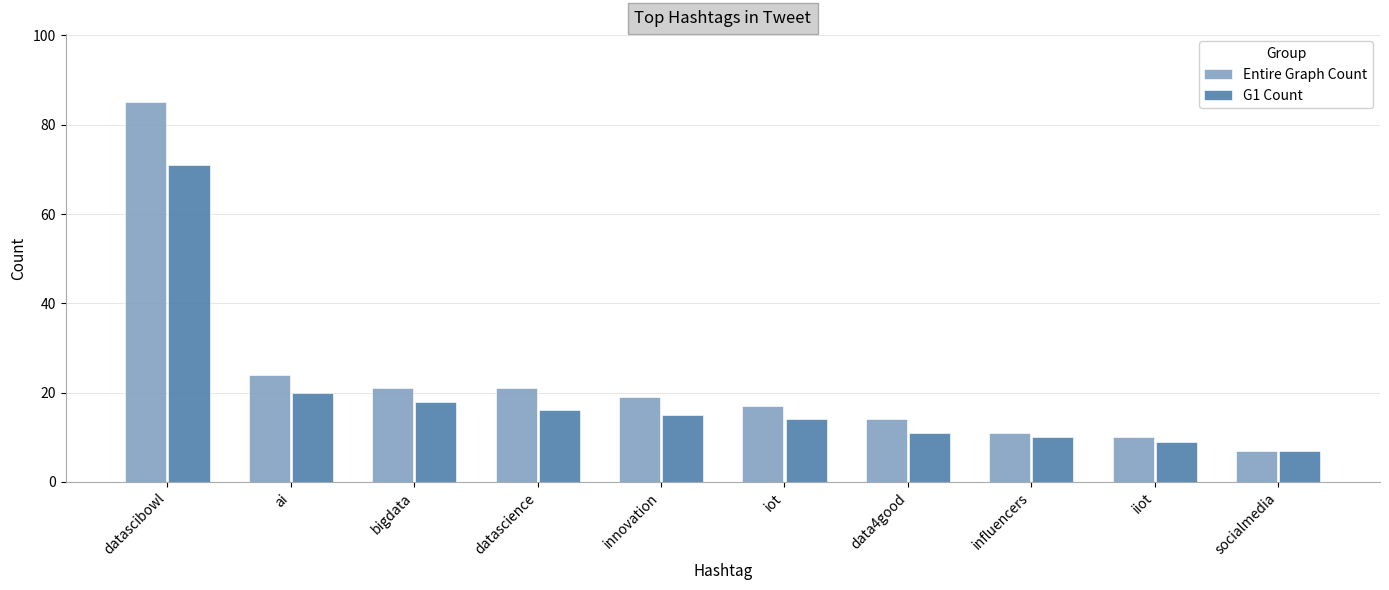

Reading left to right, transcribe all the data shown in this chart.

Entire Graph Count: 85	24	21	21	19	17	14	11	10	7
G1 Count: 71	20	18	16	15	14	11	10	9	7